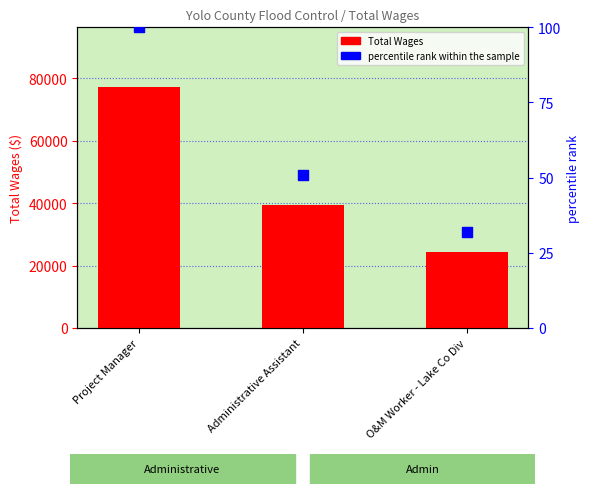

At which category is the sum across all series the highest?

Project Manager